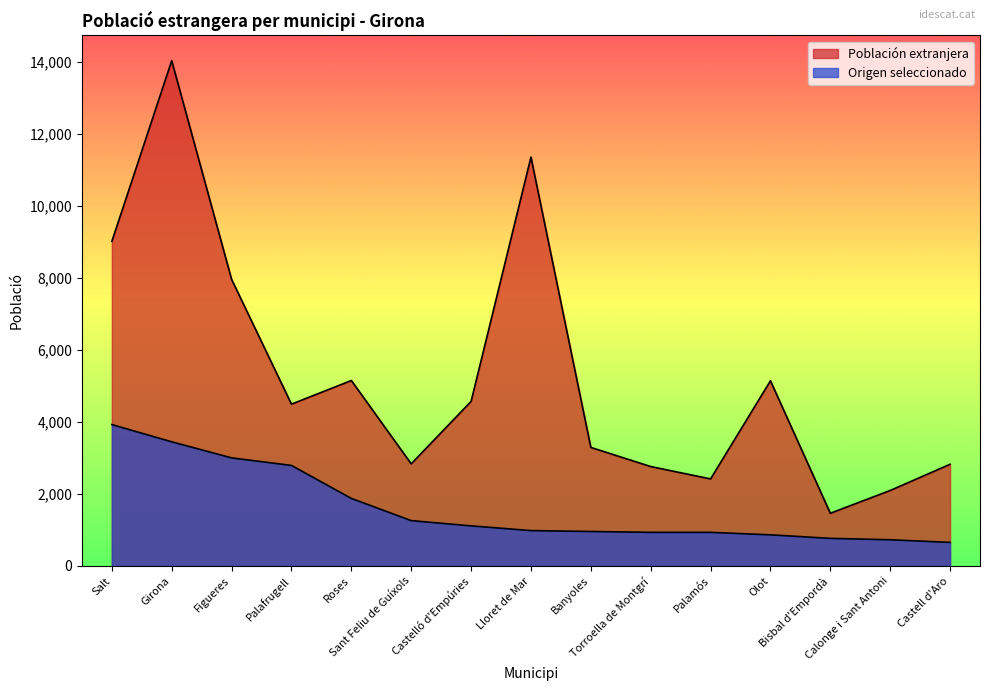

Is it true that Origen seleccionado equals 1830 at Palafrugell?

False